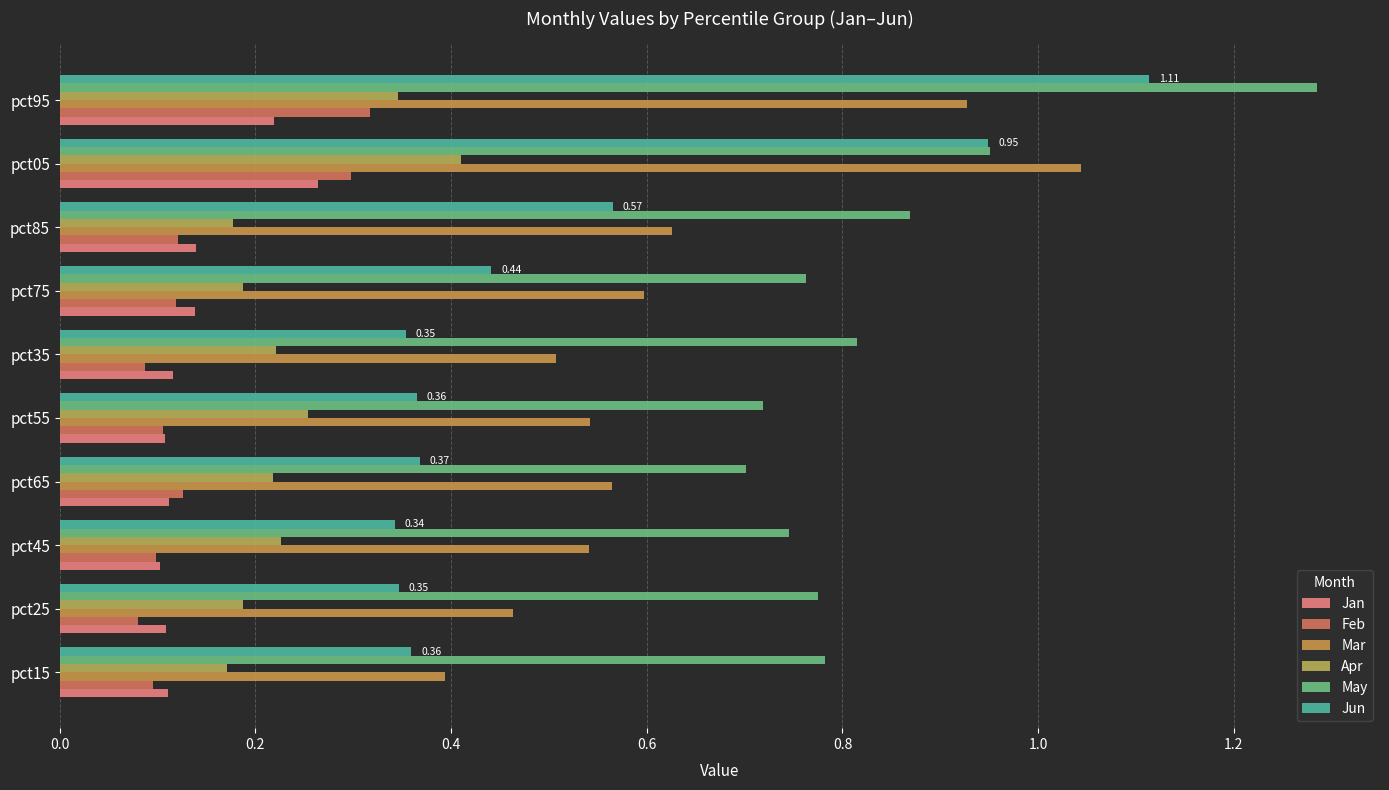

At how many categories does at least one series exceed 1?

2